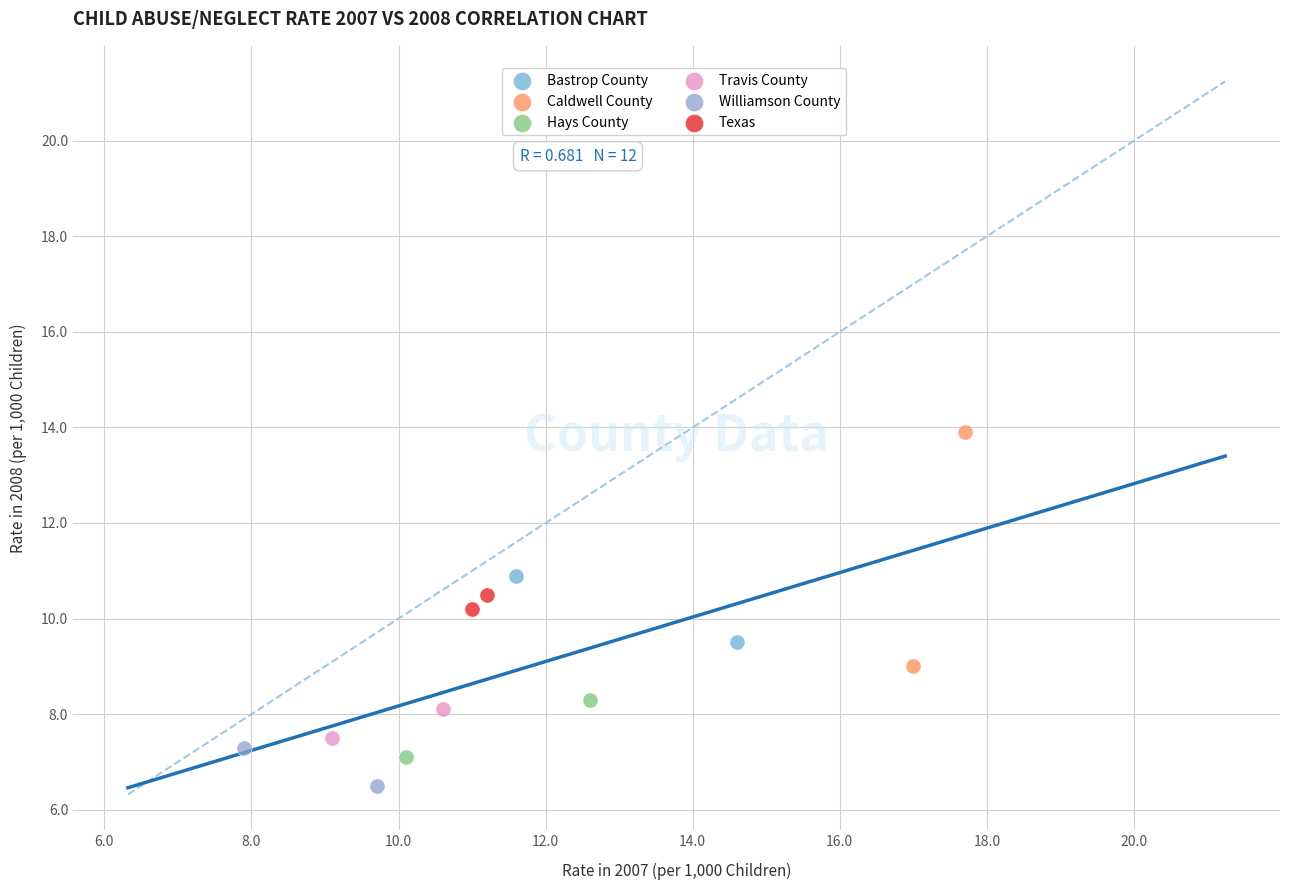

Which series contains the lowest Y value?

Williamson County